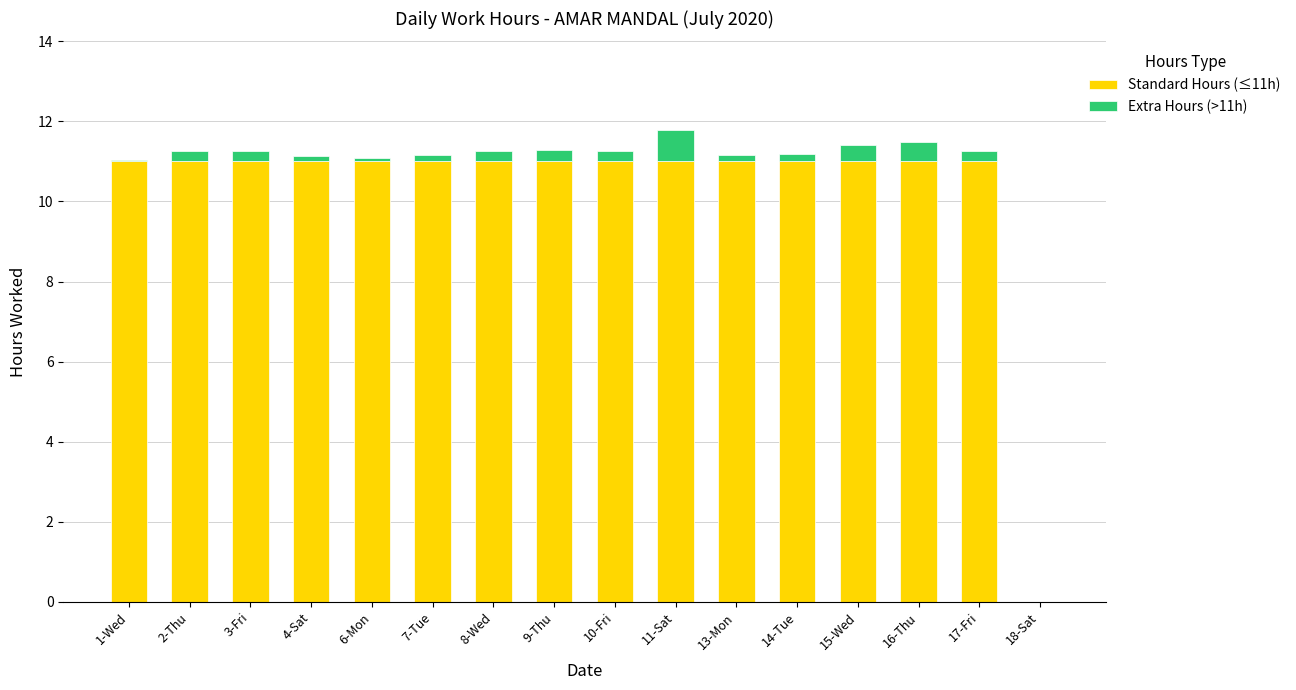

The Standard Hours (≤11h) series shows 11.0 at 7-Tue. True or false?

True